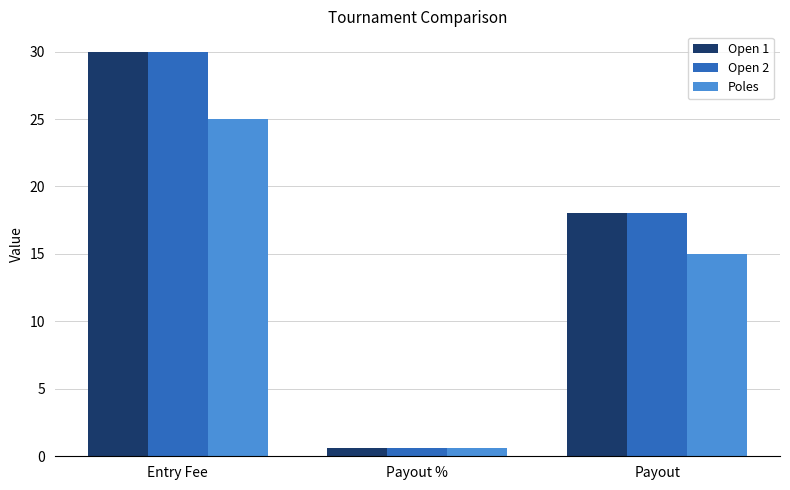

Reading left to right, list all the values displayed in this chart.

Open 1: 30.0	0.6	18.0
Open 2: 30.0	0.6	18.0
Poles: 25.0	0.6	15.0